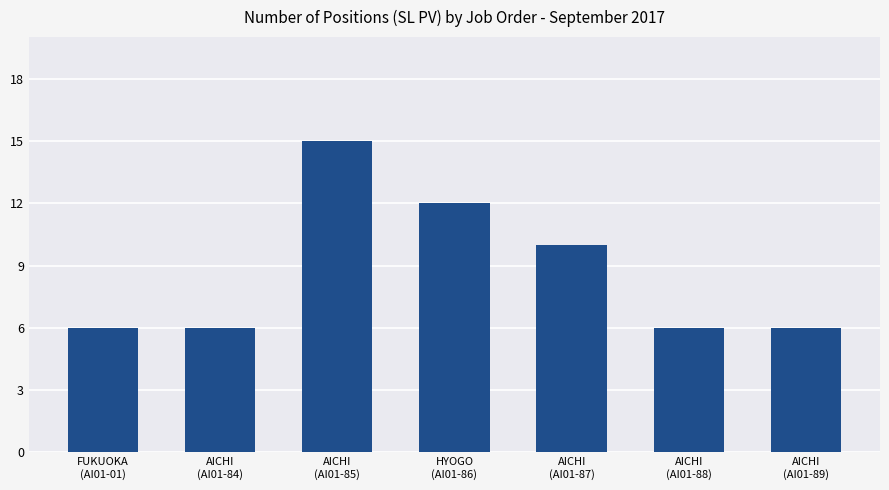

Where is the data nearest to the value 10?

AICHI
(AI01-87)